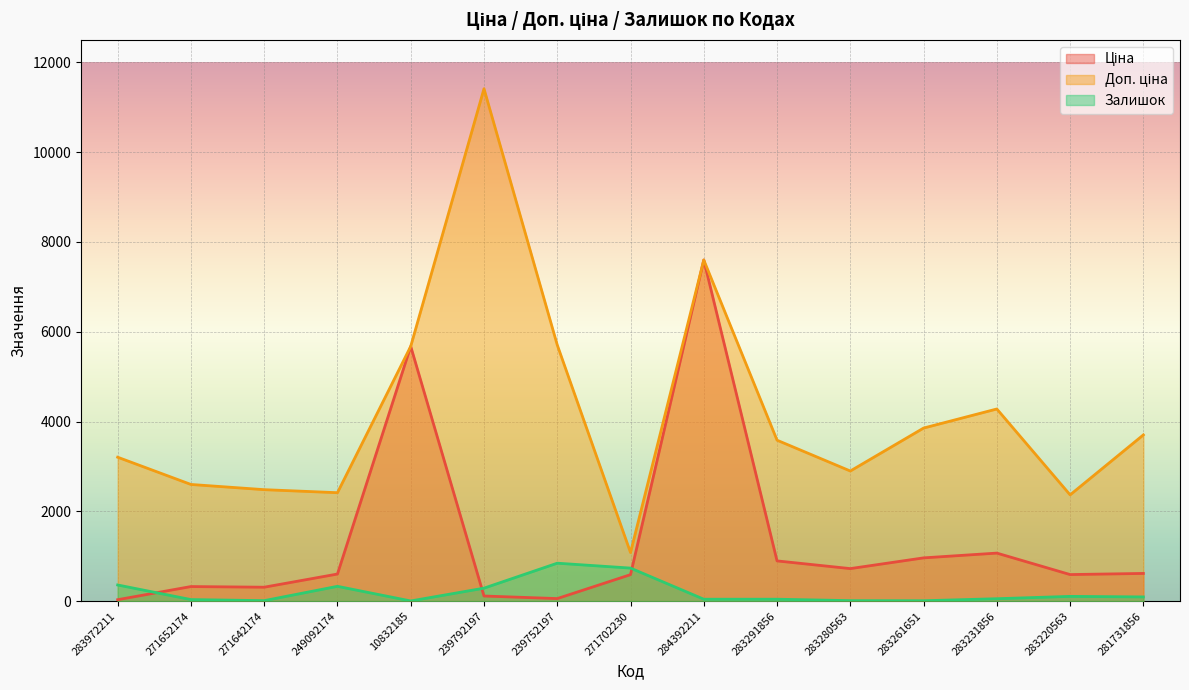

What is the sum of the Ціна values at 283280563 and 283972211?

756.5